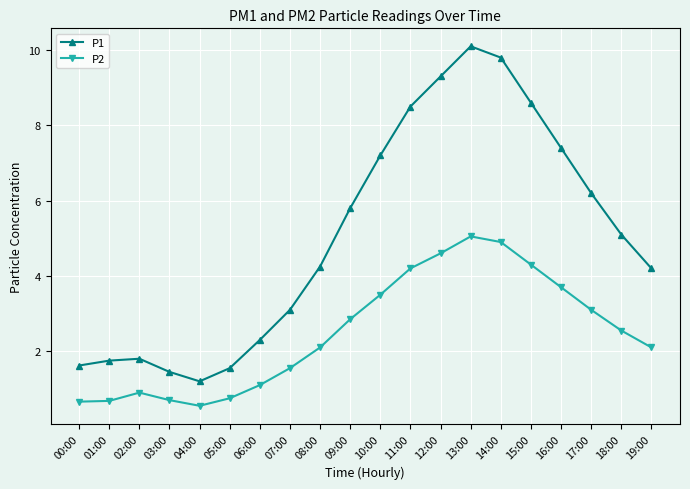

What position from the right is 01:00?

19